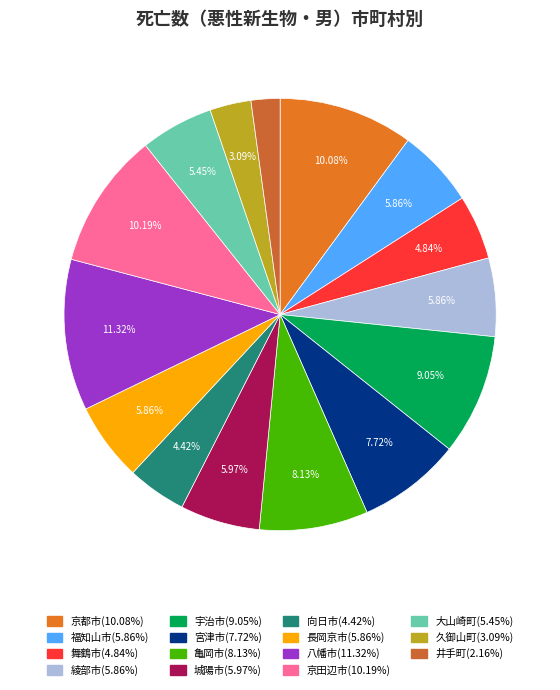

To the nearest percent, what is the difference between the 福知山市 and 八幡市 slice percentages?

5%